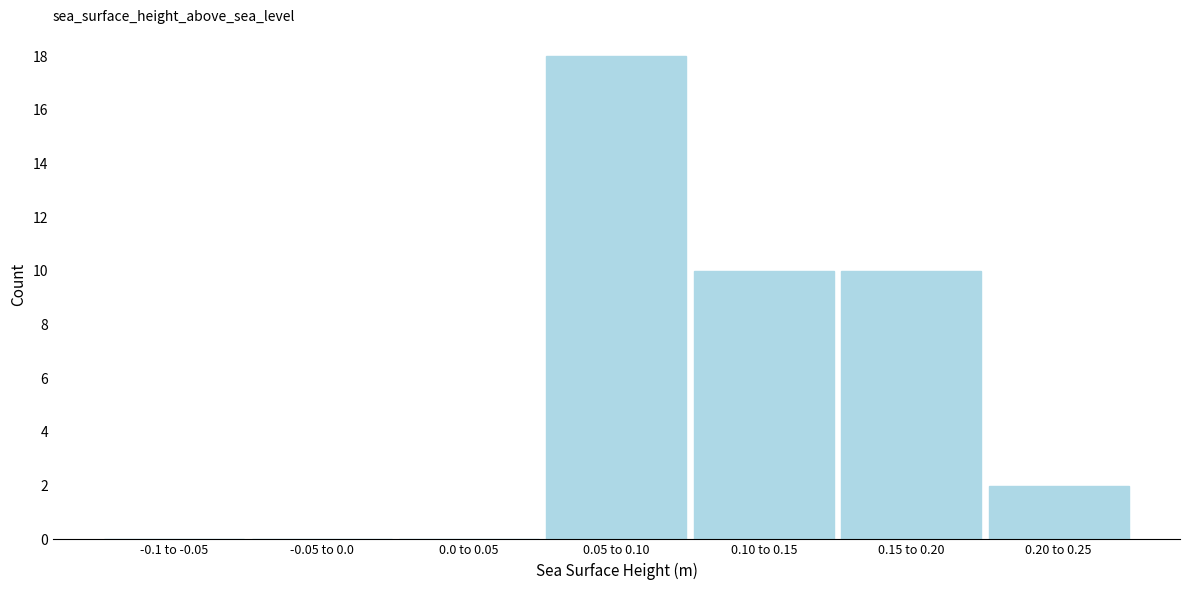

Reading left to right, transcribe all the data shown in this chart.

-0.1 to -0.05=0	-0.05 to 0.0=0	0.0 to 0.05=0	0.05 to 0.10=18	0.10 to 0.15=10	0.15 to 0.20=10	0.20 to 0.25=2